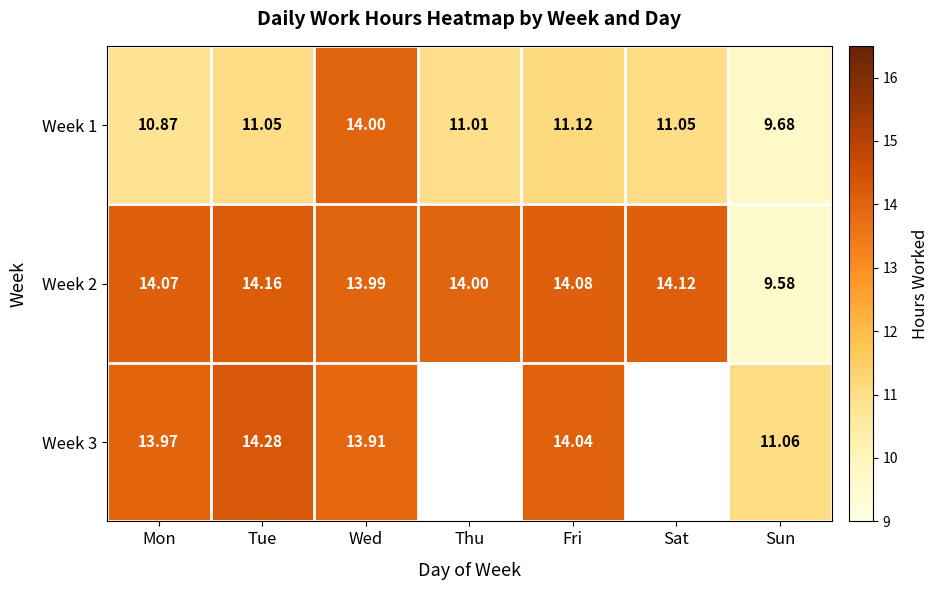

How many data points in Week 1 are less than 11?

2